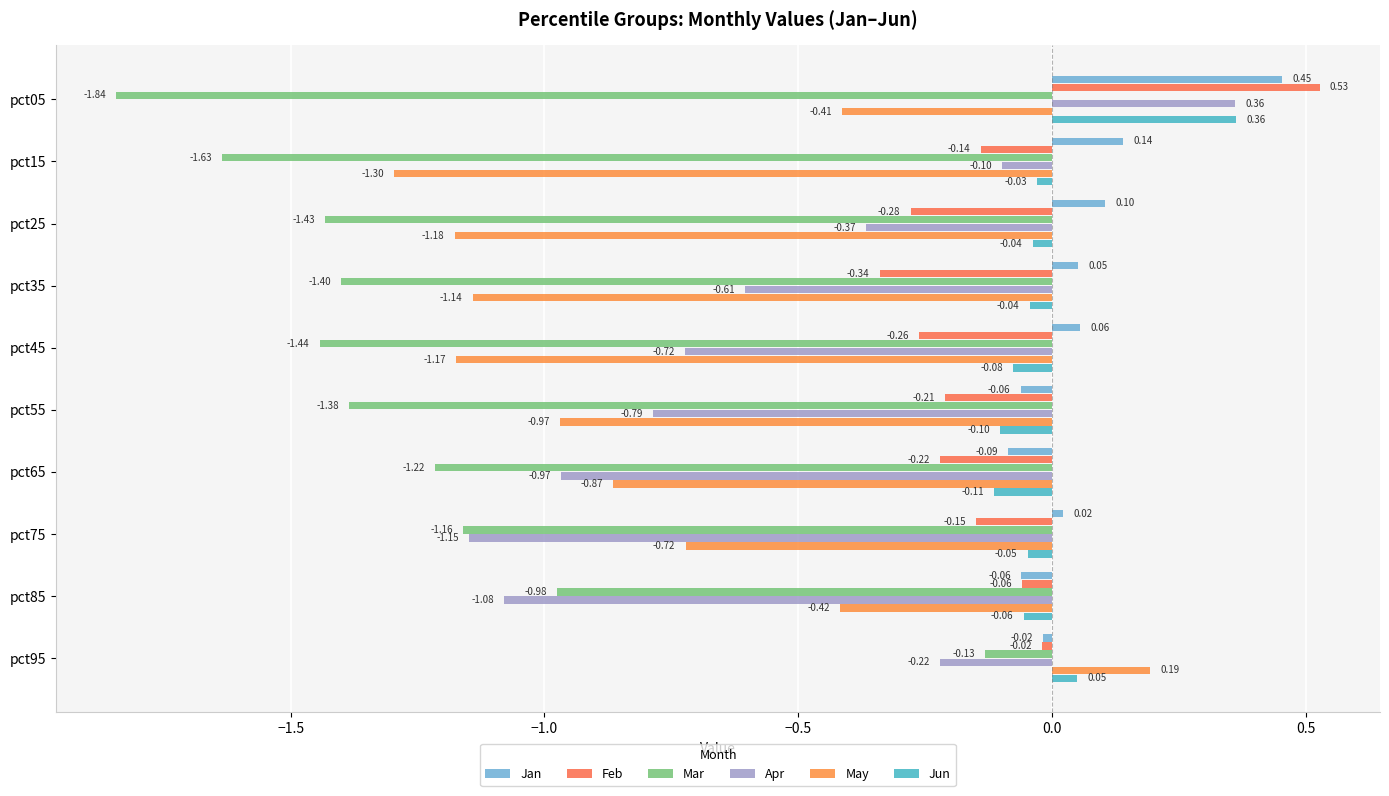

How many values in Apr are above zero?

1